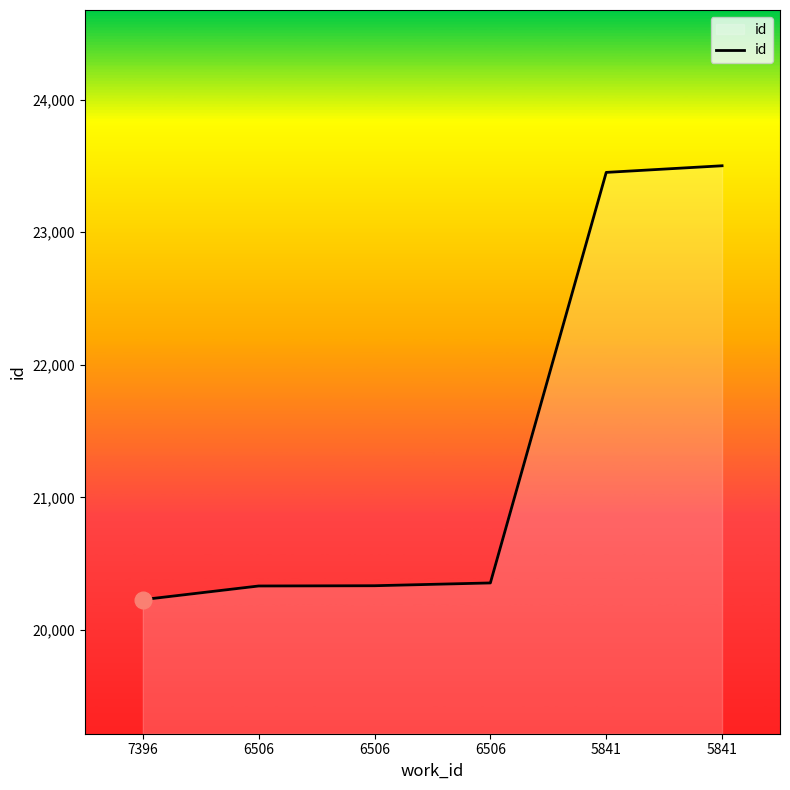

Reading left to right, transcribe all the data shown in this chart.

20228	20331	20333	20354	23451	23501